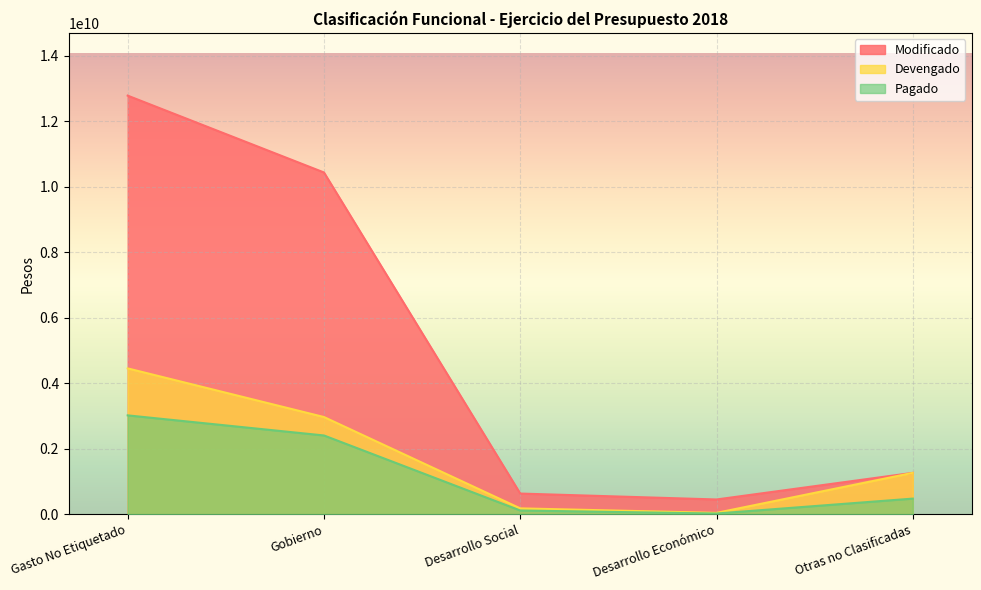

True or false: Devengado and Modificado cross at least once.

True